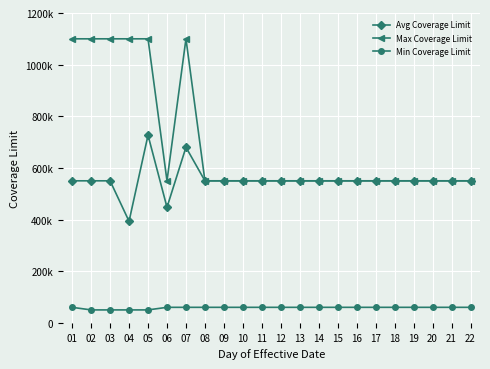

Does the chart have visible grid lines?

Yes